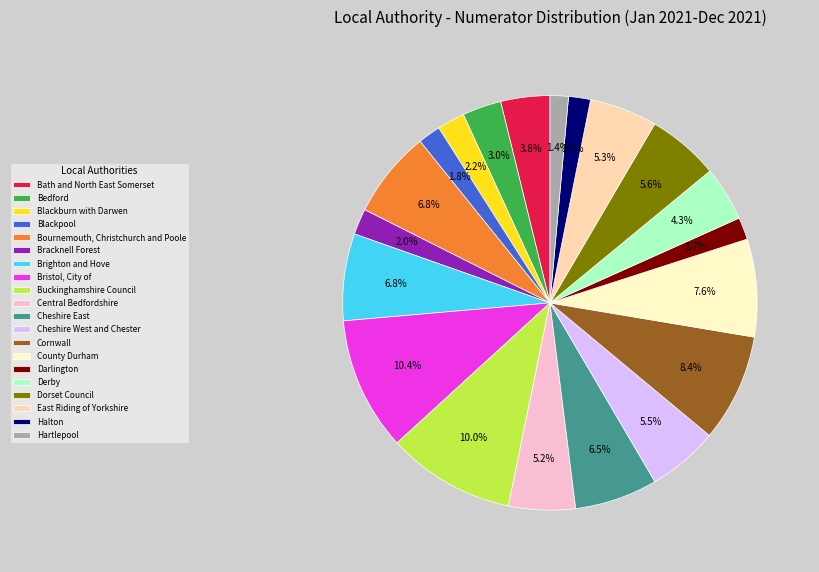

Approximately how many times larger is the value at Bedford compared to Bristol, City of?

0.3